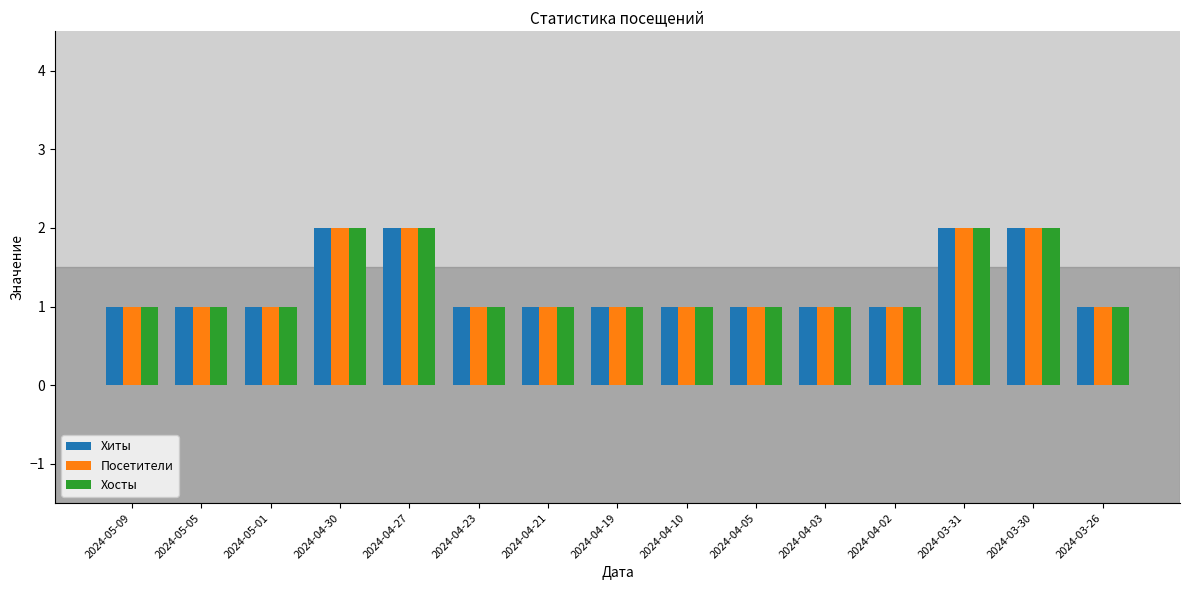

Reading left to right, extract all data points from this chart.

Хиты: 2024-05-09=1	2024-05-05=1	2024-05-01=1	2024-04-30=2	2024-04-27=2	2024-04-23=1	2024-04-21=1	2024-04-19=1	2024-04-10=1	2024-04-05=1	2024-04-03=1	2024-04-02=1	2024-03-31=2	2024-03-30=2	2024-03-26=1
Посетители: 2024-05-09=1	2024-05-05=1	2024-05-01=1	2024-04-30=2	2024-04-27=2	2024-04-23=1	2024-04-21=1	2024-04-19=1	2024-04-10=1	2024-04-05=1	2024-04-03=1	2024-04-02=1	2024-03-31=2	2024-03-30=2	2024-03-26=1
Хосты: 2024-05-09=1	2024-05-05=1	2024-05-01=1	2024-04-30=2	2024-04-27=2	2024-04-23=1	2024-04-21=1	2024-04-19=1	2024-04-10=1	2024-04-05=1	2024-04-03=1	2024-04-02=1	2024-03-31=2	2024-03-30=2	2024-03-26=1